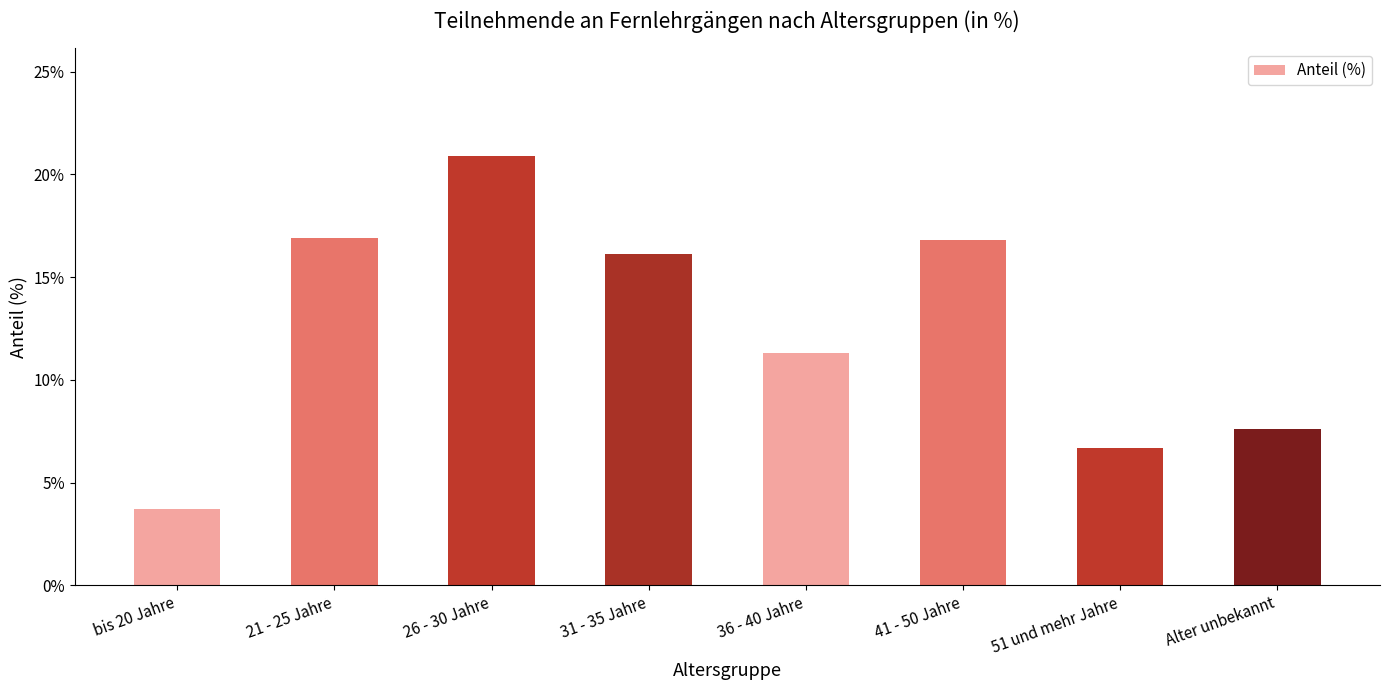

Which has a higher value, 41 - 50 Jahre or 31 - 35 Jahre?

41 - 50 Jahre